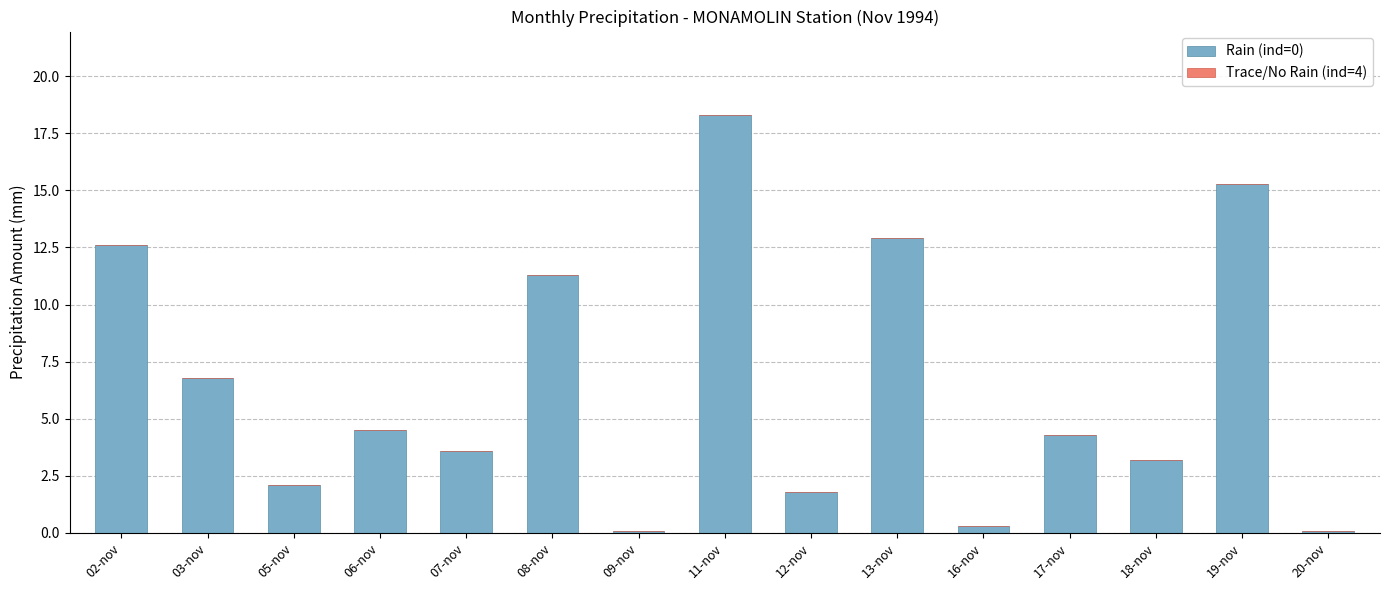

Reading left to right, transcribe all the data shown in this chart.

02-nov=12.6	03-nov=6.8	05-nov=2.1	06-nov=4.5	07-nov=3.6	08-nov=11.3	09-nov=0.1	11-nov=18.3	12-nov=1.8	13-nov=12.9	16-nov=0.3	17-nov=4.3	18-nov=3.2	19-nov=15.3	20-nov=0.1